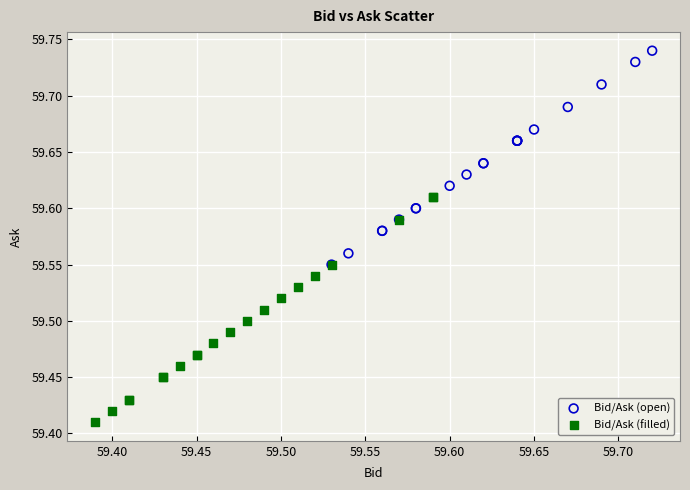

Which series contains the lowest Y value?

Bid/Ask (filled)